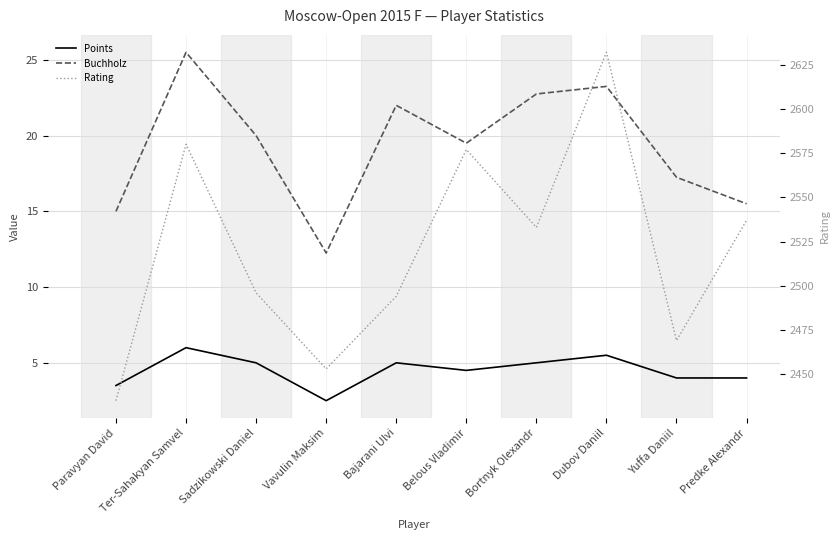

At which category does Rating reach its first local peak?

Ter-Sahakyan Samvel